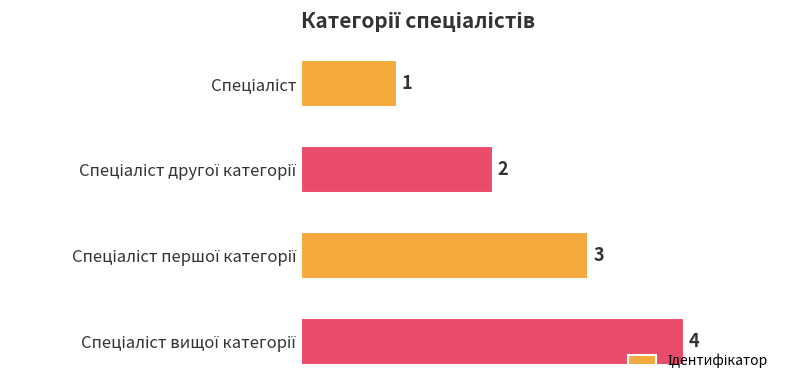

What is the sum of all values?

10